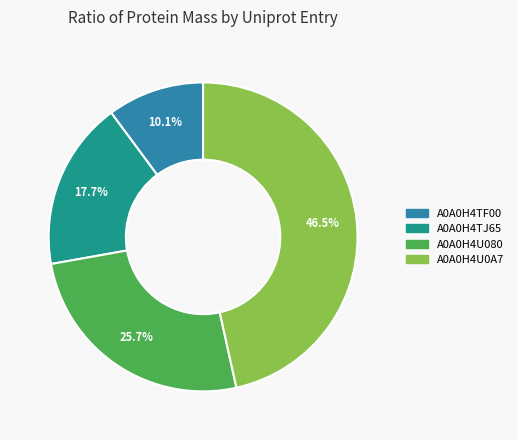

How many segments does this pie chart have?

4